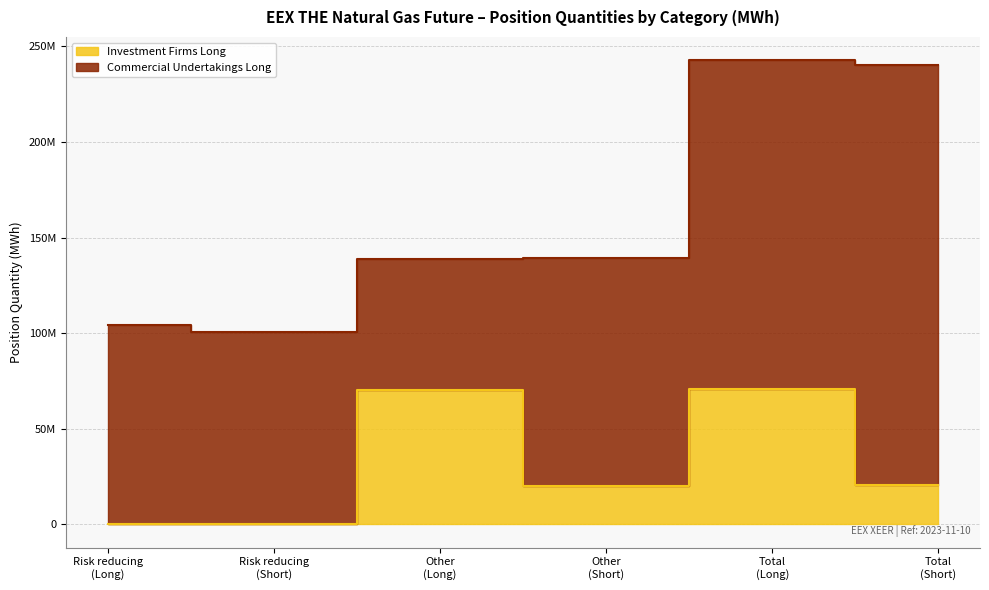

What value does the data have at Risk reducing
(Short), to the nearest 50?

204650